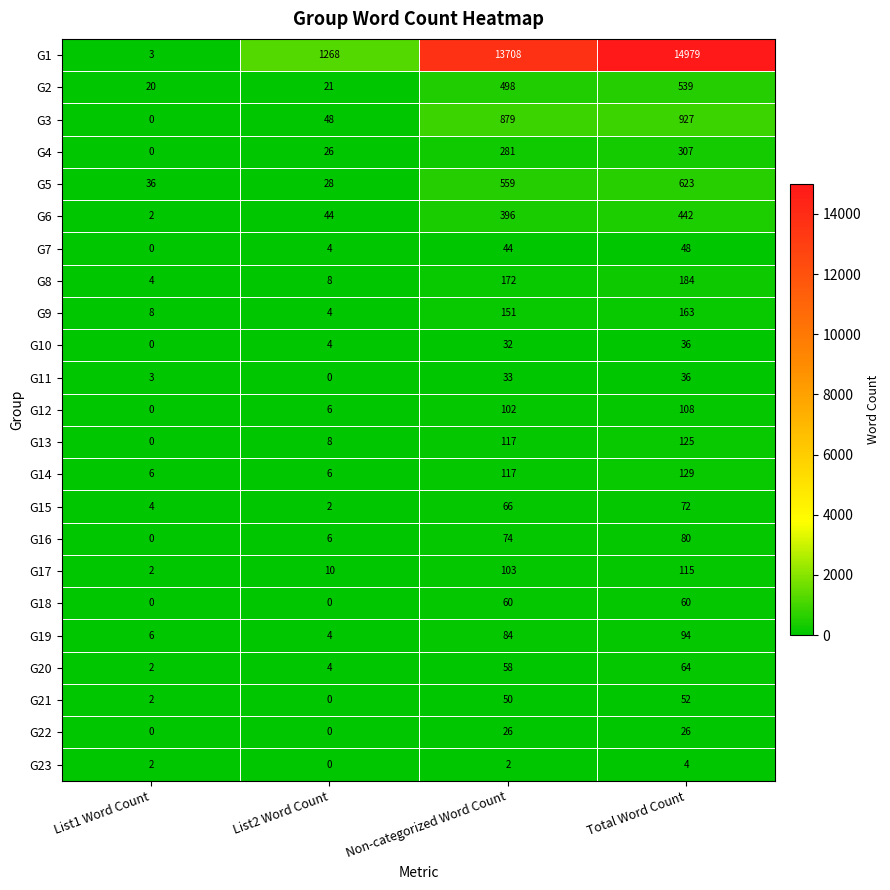

Which series has the largest range (max minus min)?

G1